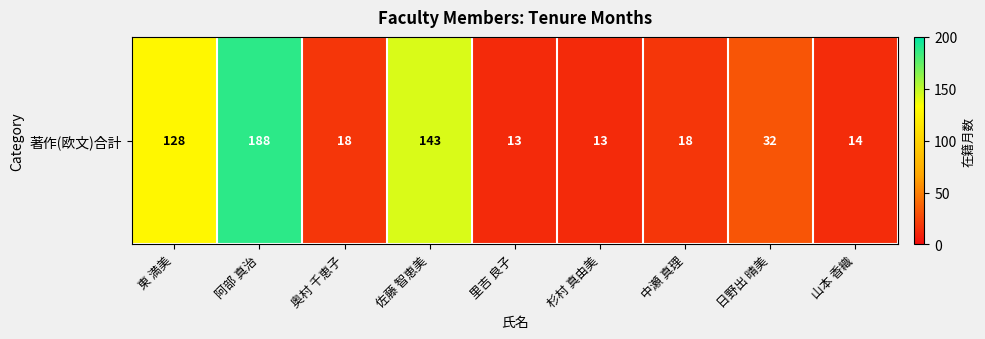

Between 佐藤 智恵美 and 中瀬 真理, which is larger?

佐藤 智恵美